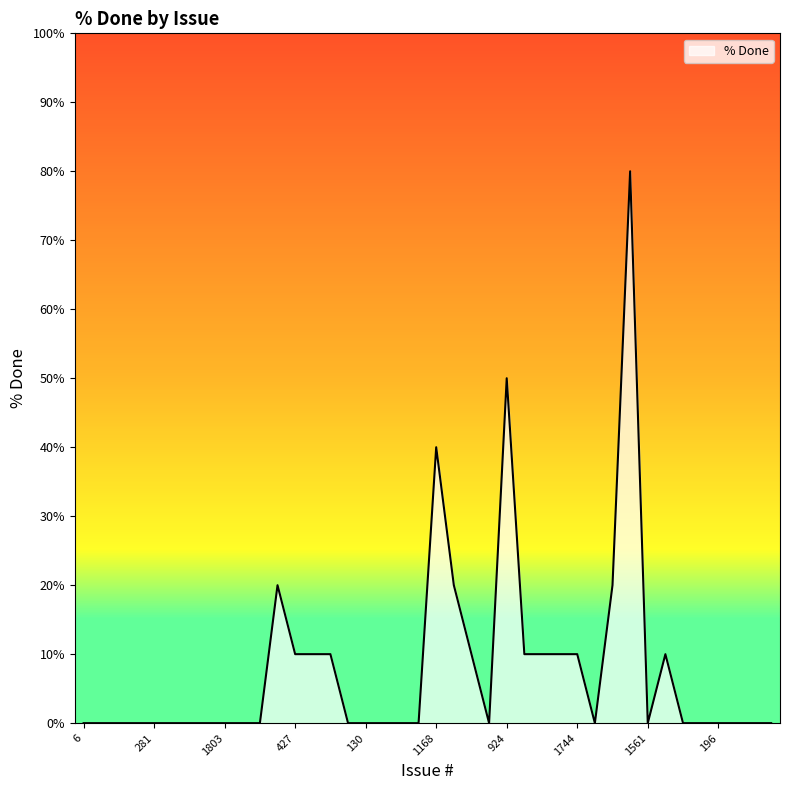

What is the maximum value shown in the chart?

80